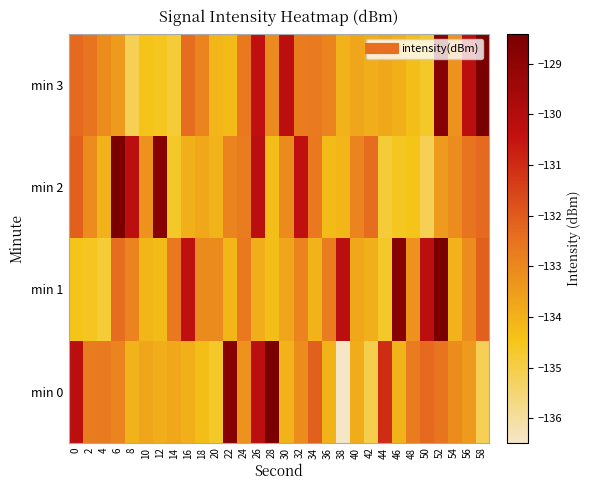

Count the number of data series in this chart.

4